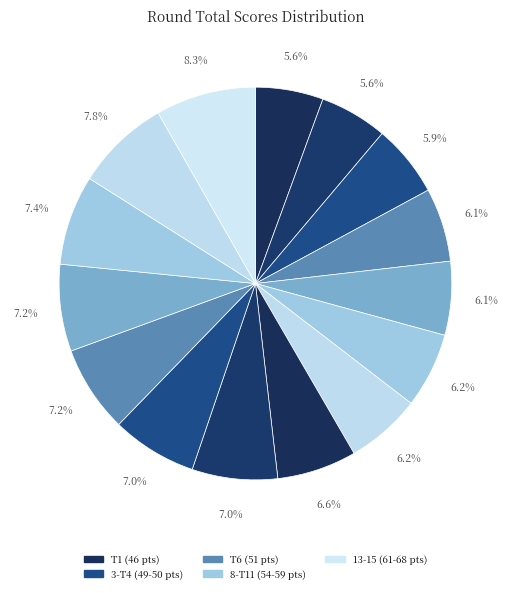

Count the number of slices in the pie.

15